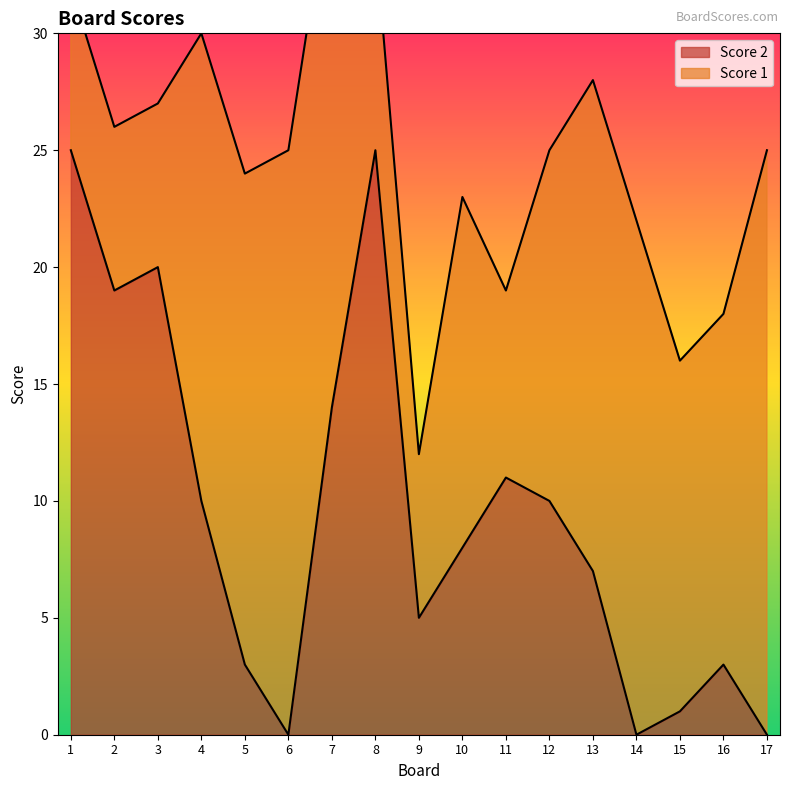

True or false: the data shows 4 at 11.

False